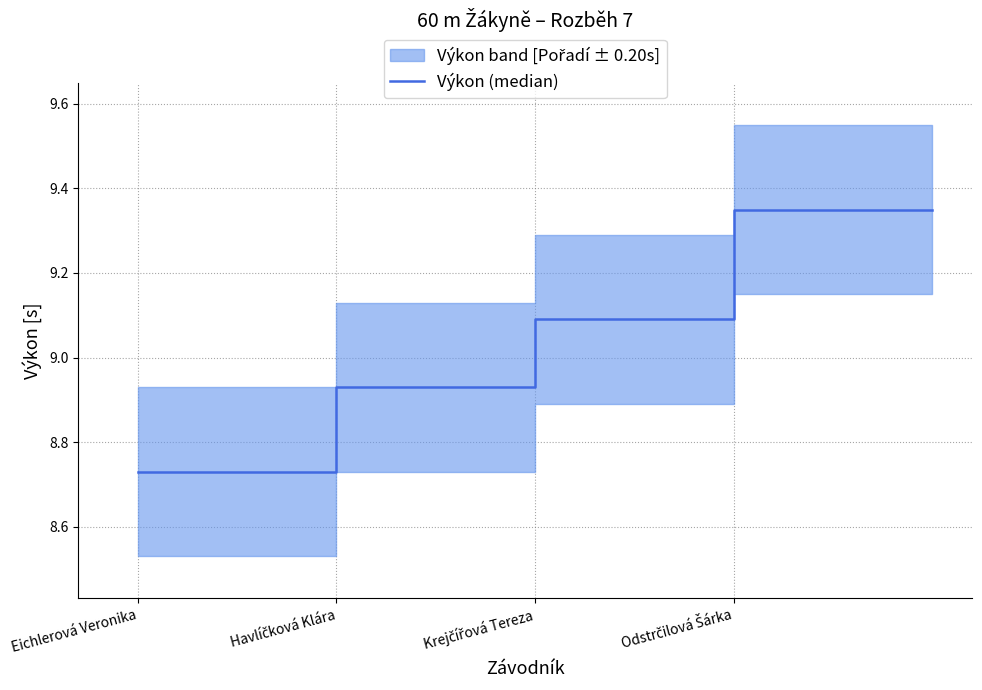

What is the difference between the maximum and minimum values?

0.6